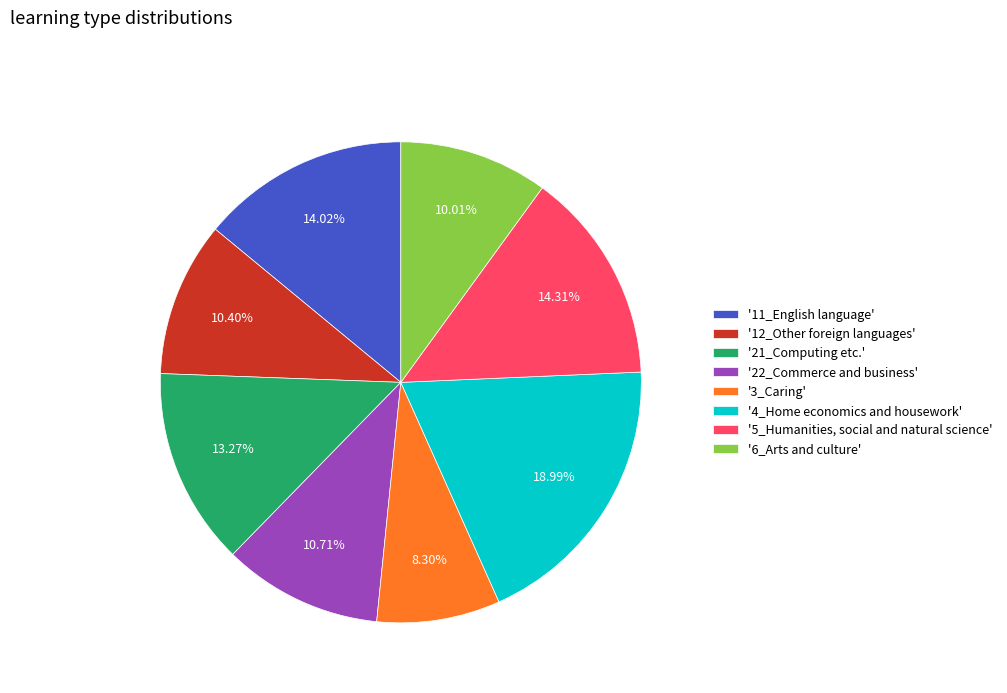

How many slices are in this pie chart?

8